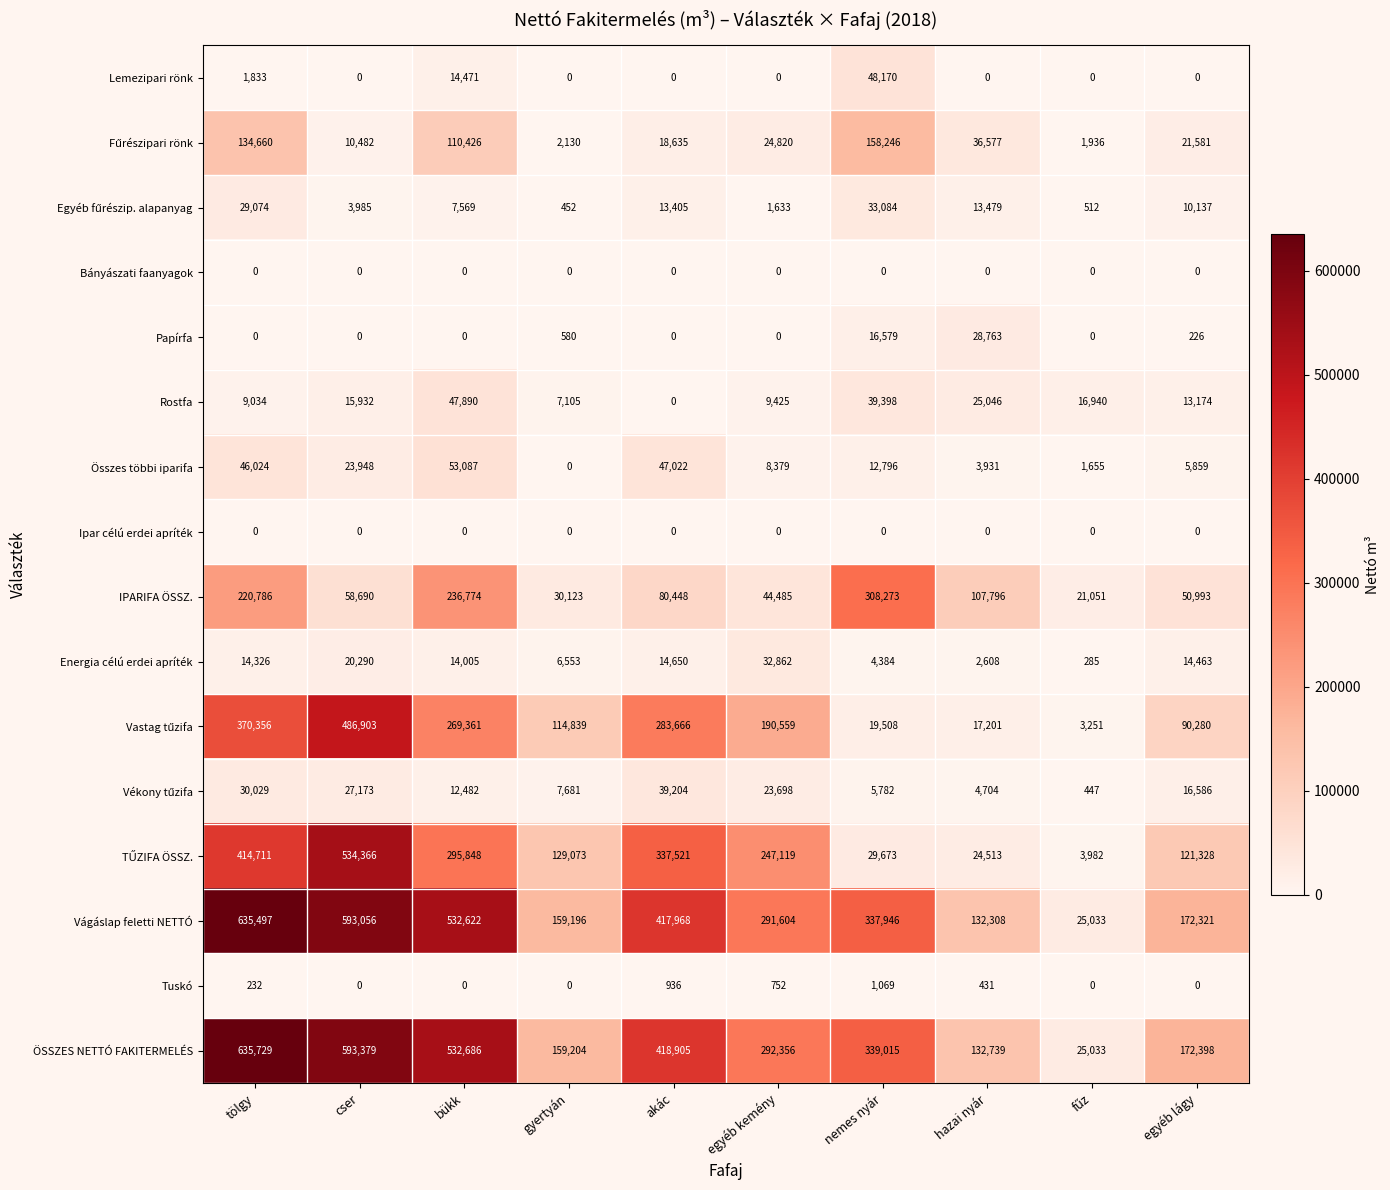

The value of Lemezipari rönk at hazai nyár is 29709. True or false?

False